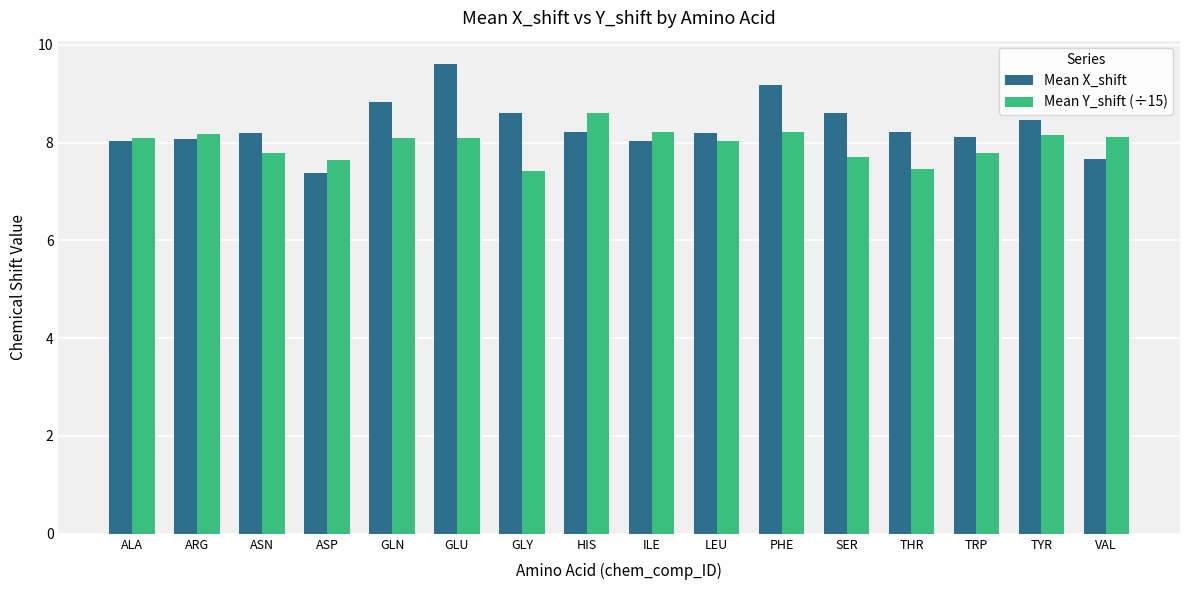

What is the approximate value of Mean Y_shift (÷15) at LEU?

8.0